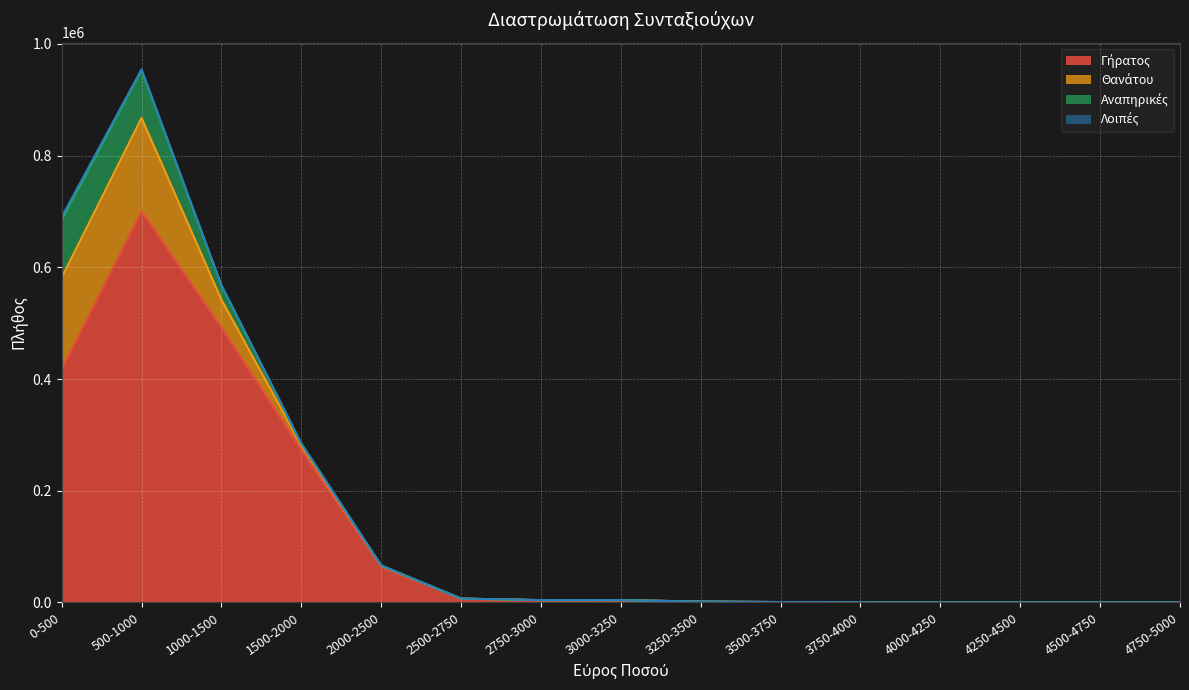

Is it true that Αναπηρικές equals 3 at 3750-4000?

True